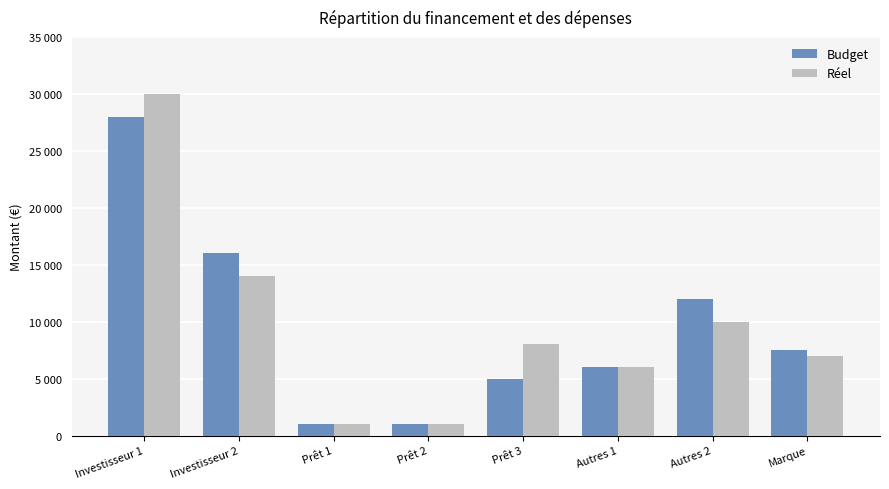

What is the maximum value for Réel?

30000